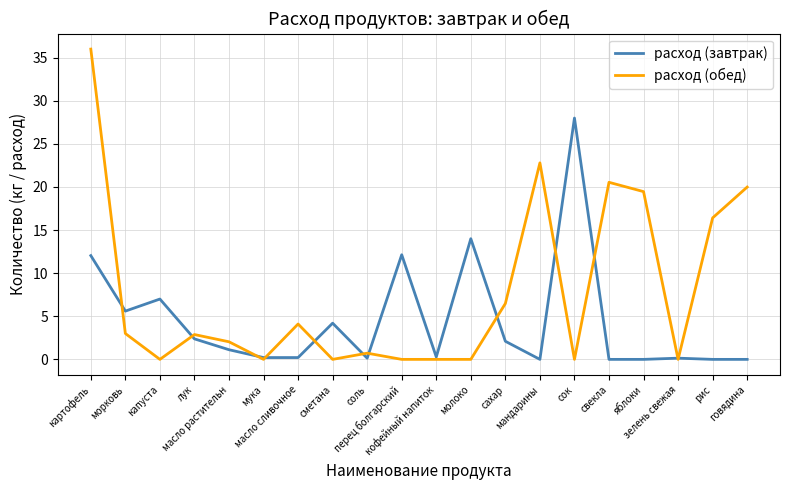

Where is the first local maximum for расход (завтрак)?

капуста